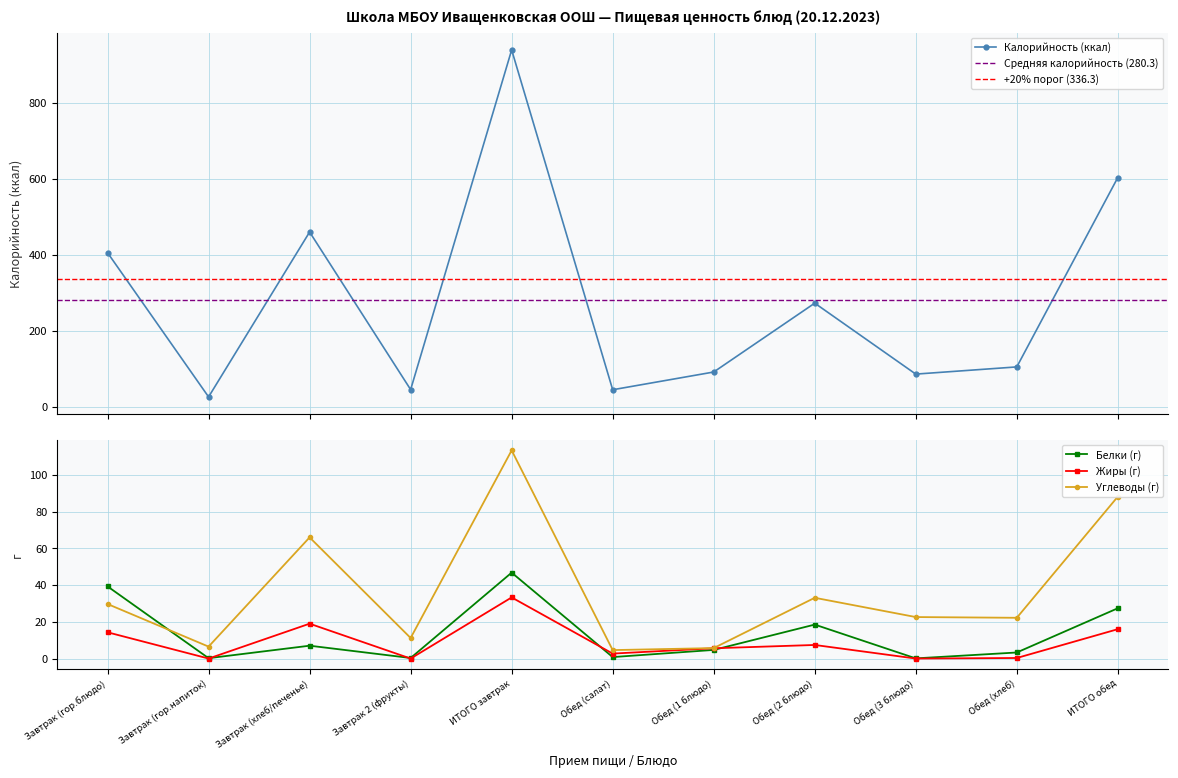

What is the lowest value of the Углеводы series?

4.6